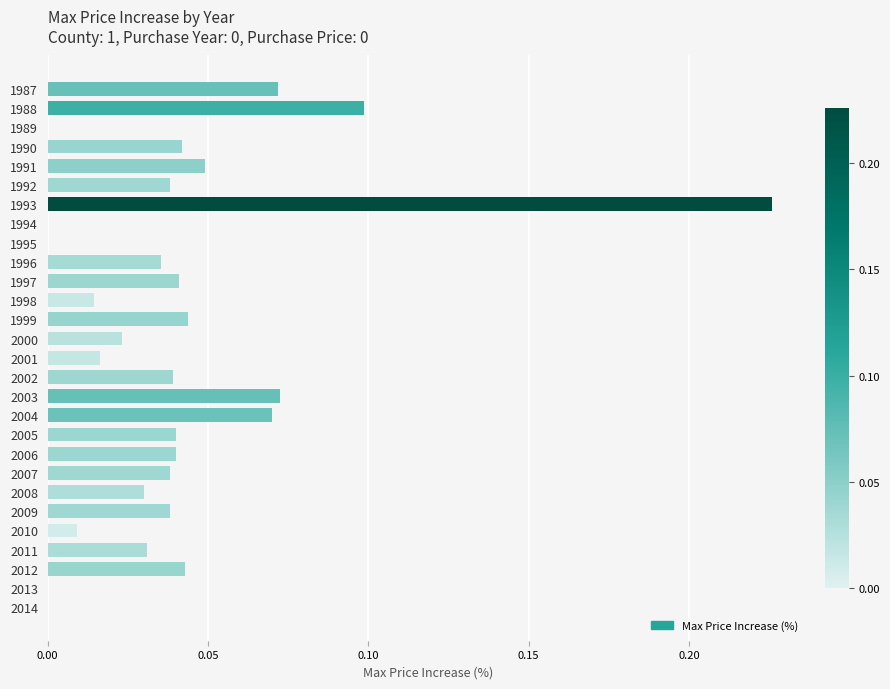

The chart shows a value of 0.0 at 2004. True or false?

False